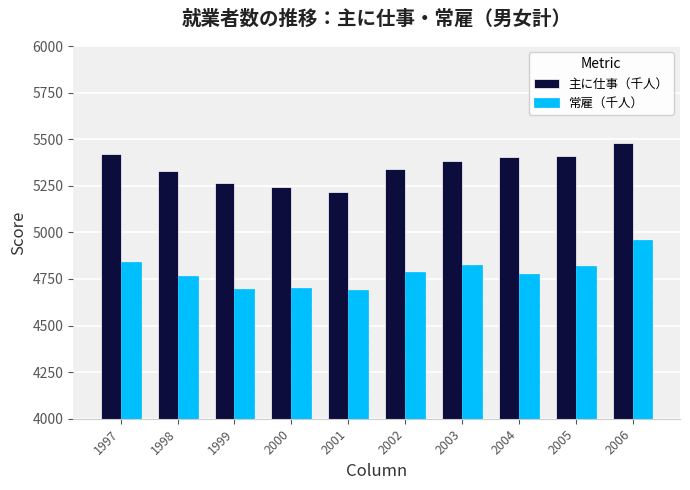

How many distinct data groups are displayed?

2